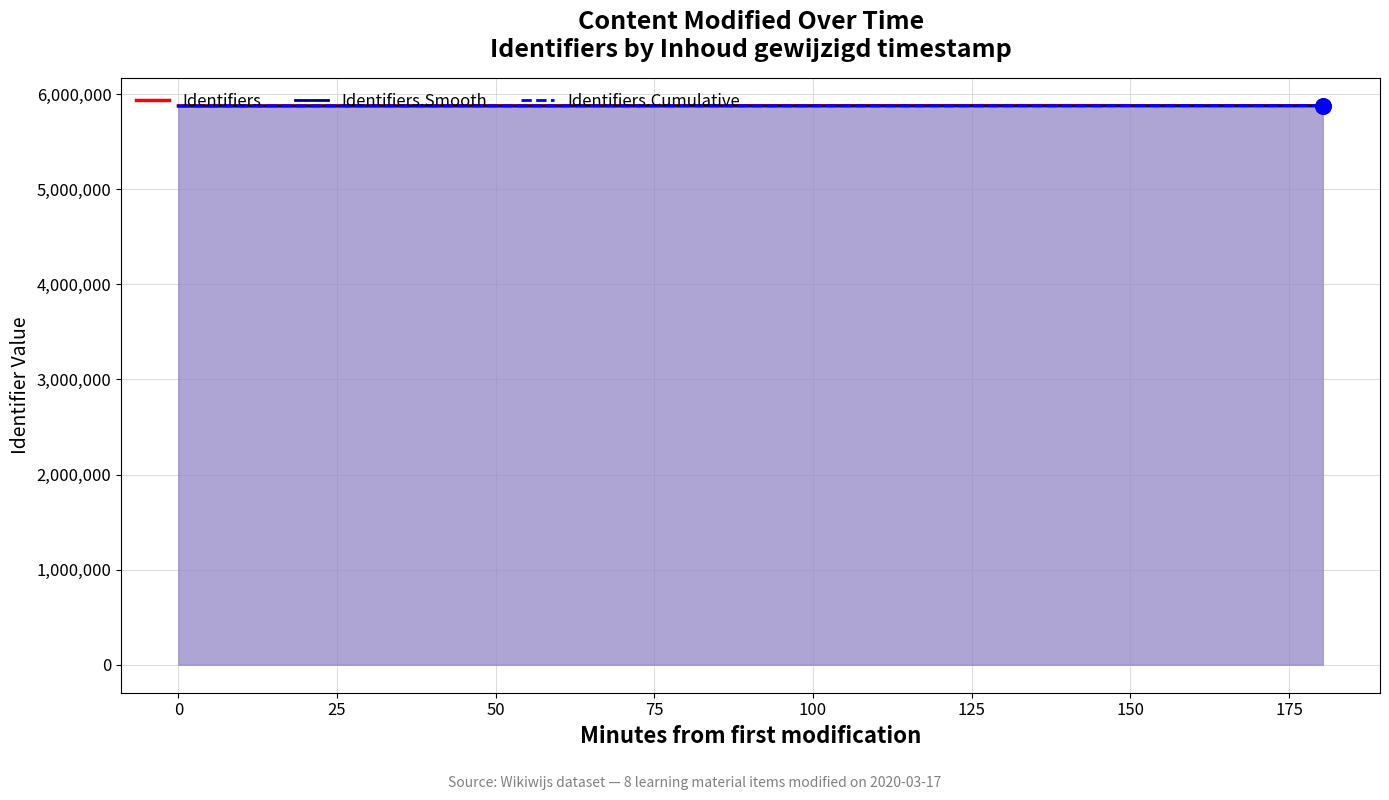

Which series has the largest total across all categories?

Identifiers.Cumulative